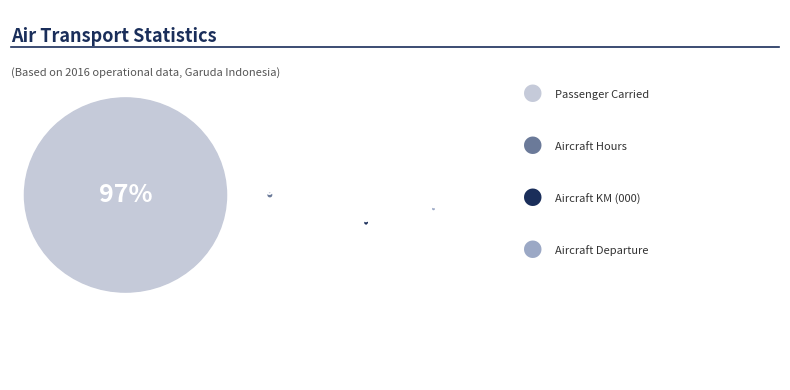

Does Passenger Carried represent more than half of the total?

Yes